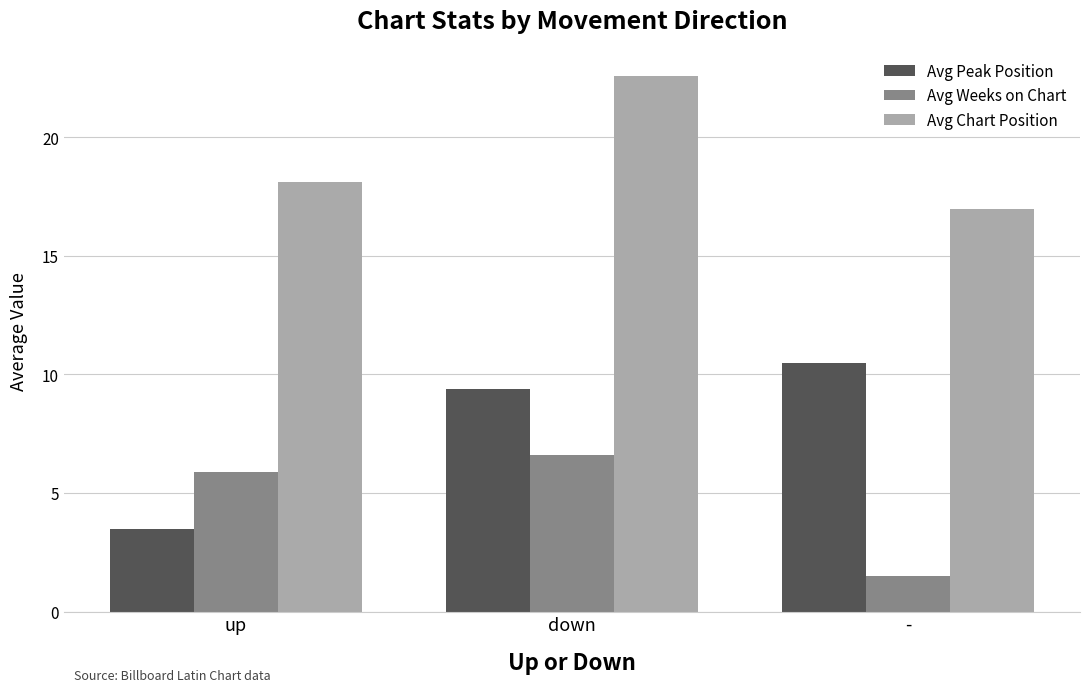

The Avg Chart Position series shows 22.6 at down. True or false?

True